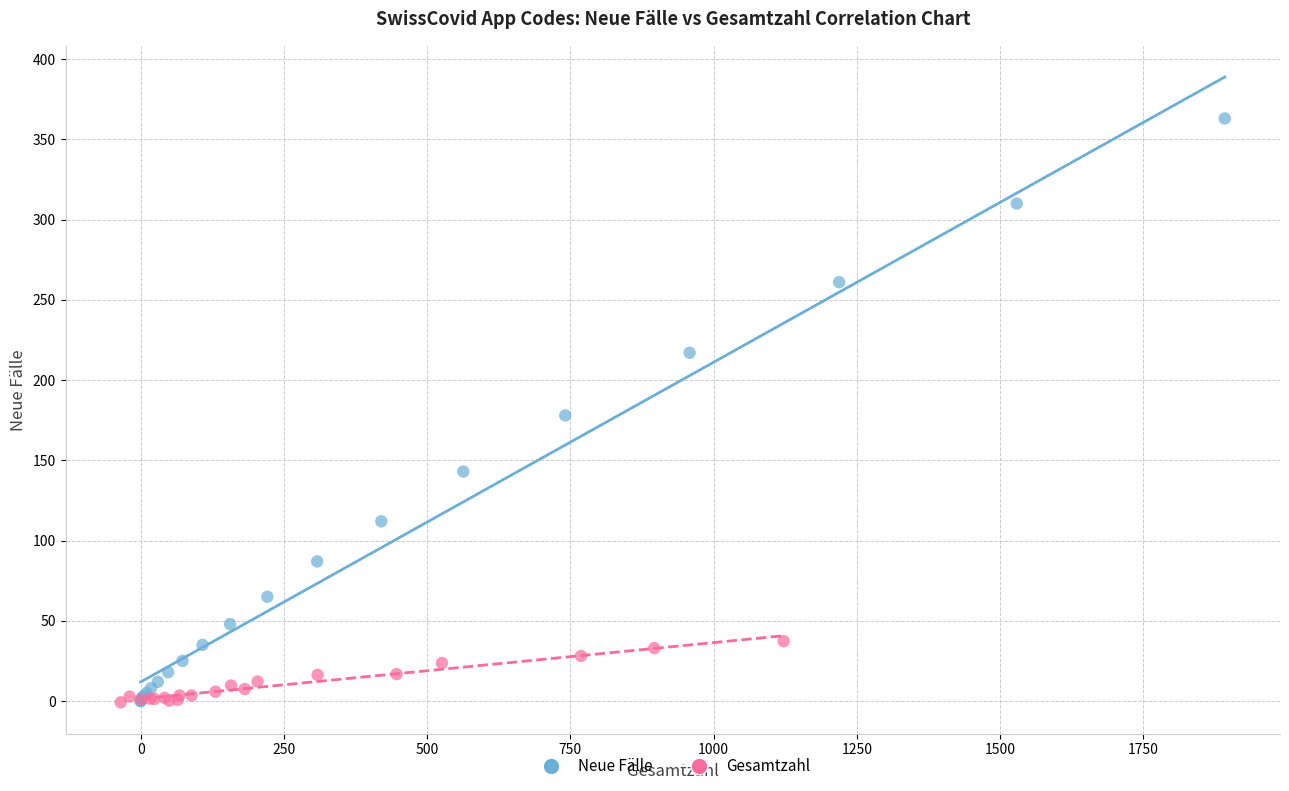

Which series contains the highest Y value?

Neue Fälle